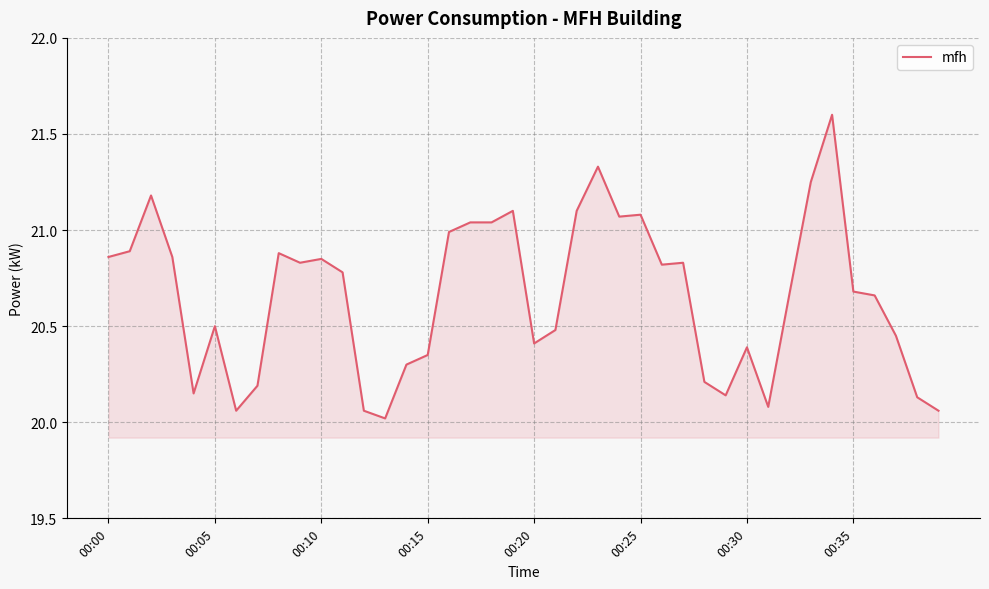

What is the smallest value displayed?

20.0